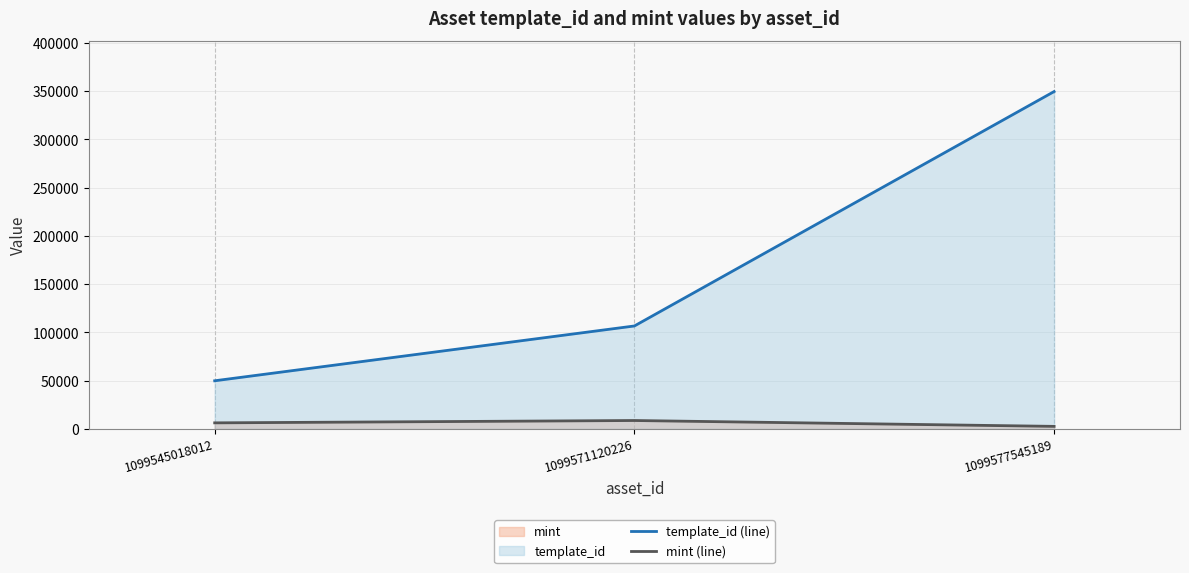

What is the greatest value displayed?

349523